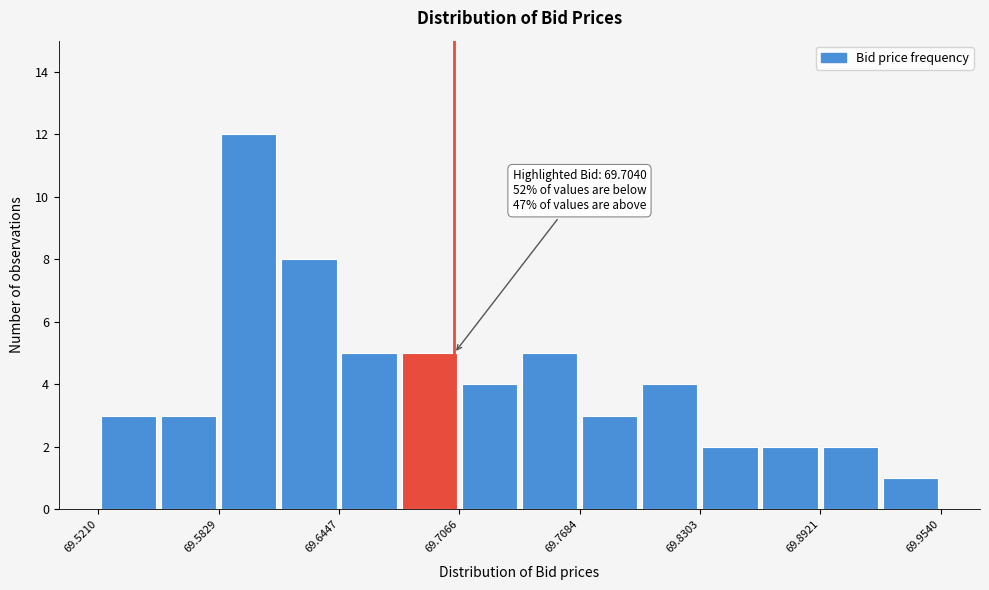

Around what value on the x-axis is the tallest bar? Give the approximate position of its centre, as read against the axis.

69.60